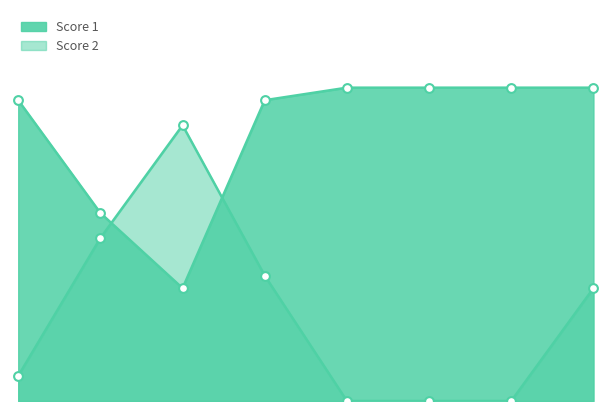

At which category is the sum across all series the highest?

4